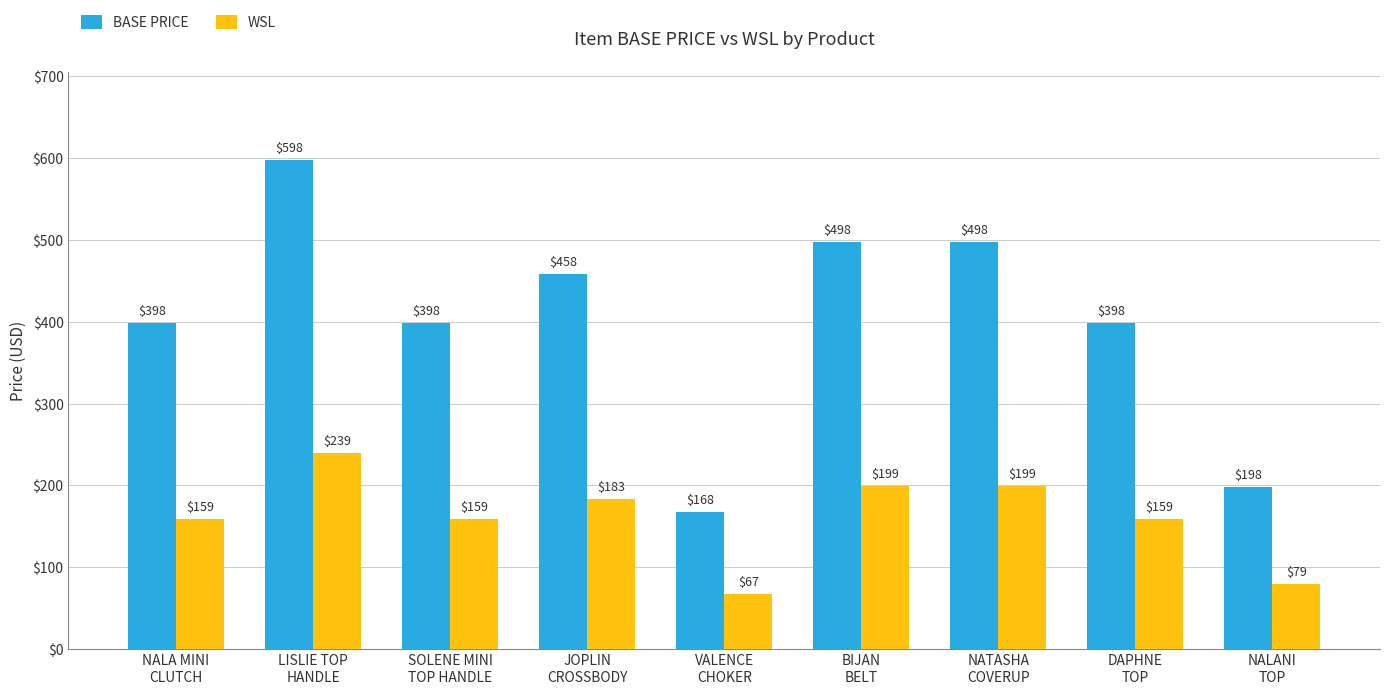

The value of BASE PRICE at VALENCE
CHOKER is 168.0. True or false?

True